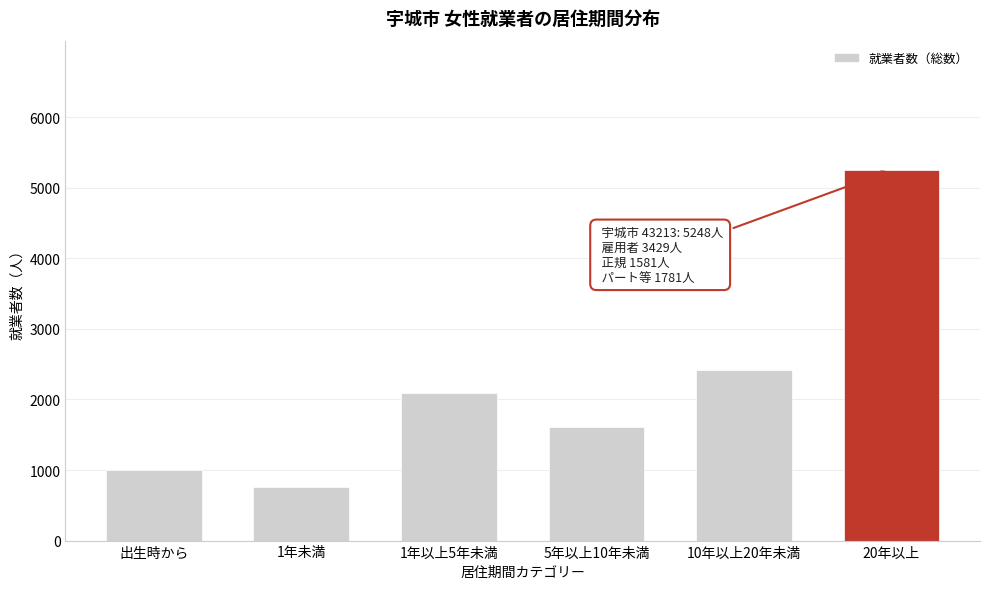

Reading right to left, list all the values displayed in this chart.

5248	2413	1615	2094	757	998